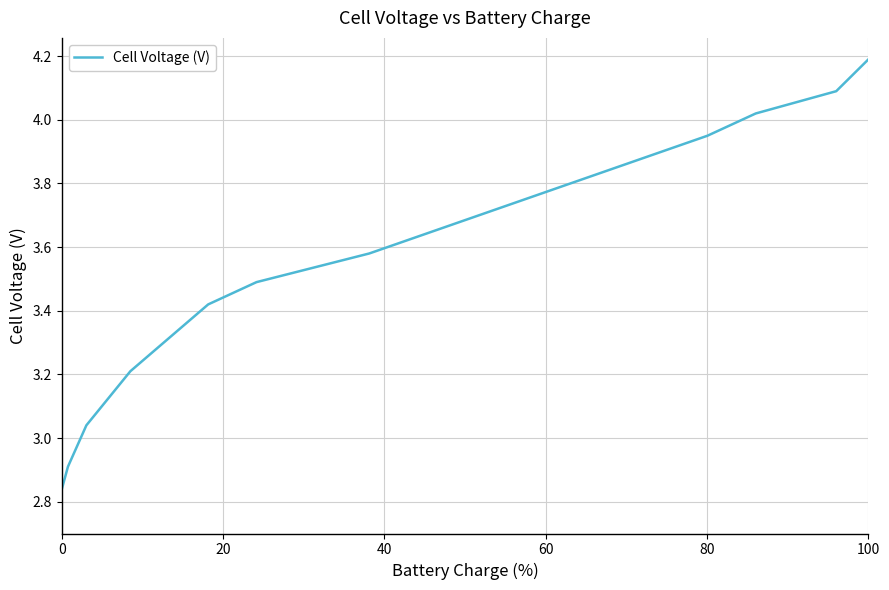

What is the difference between the maximum and minimum values?

1.4